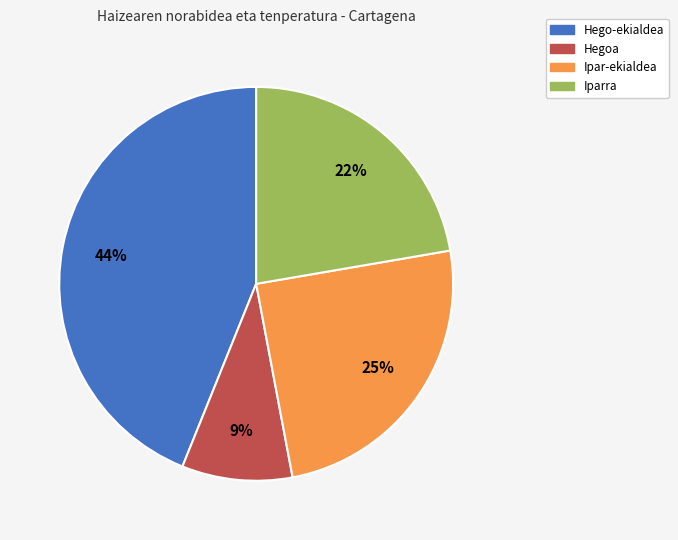

Count the number of slices in the pie.

4